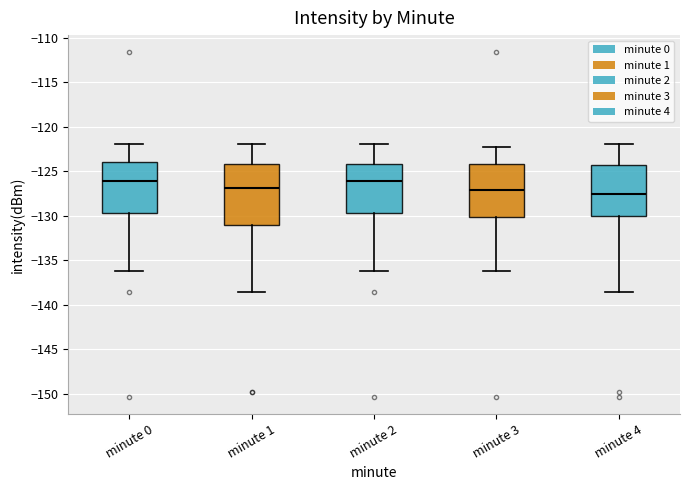

Reading left to right, read every box against the y-axis: the position of its median line, the range the box covers, and the ends of its whiskers. The values are not printed on the chart, so give them approximately, as read against the axis.

minute 0: median -126.0, box -129.5 to -124.0, whiskers -136.0 to -122.0
minute 1: median -127.0, box -131.0 to -124.0, whiskers -138.5 to -122.0
minute 2: median -126.0, box -129.5 to -124.0, whiskers -136.0 to -122.0
minute 3: median -127.0, box -130.0 to -124.0, whiskers -136.0 to -122.0
minute 4: median -127.5, box -130.0 to -124.5, whiskers -138.5 to -122.0